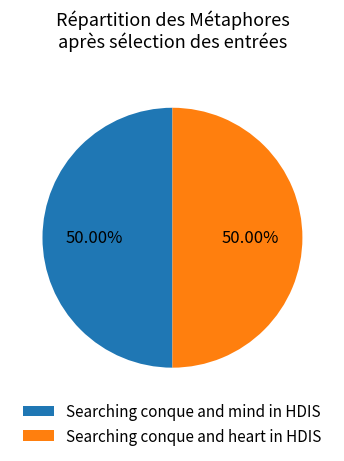

Combined, do Searching conque and heart in HDIS and Searching conque and mind in HDIS account for over 50%?

Yes